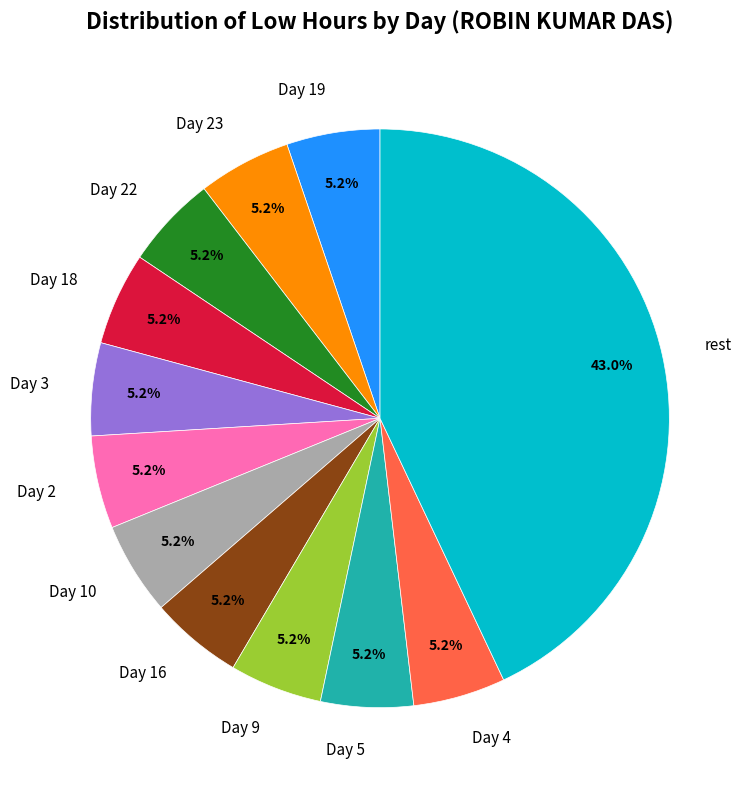

To the nearest percent, what is the average slice percentage?

8%